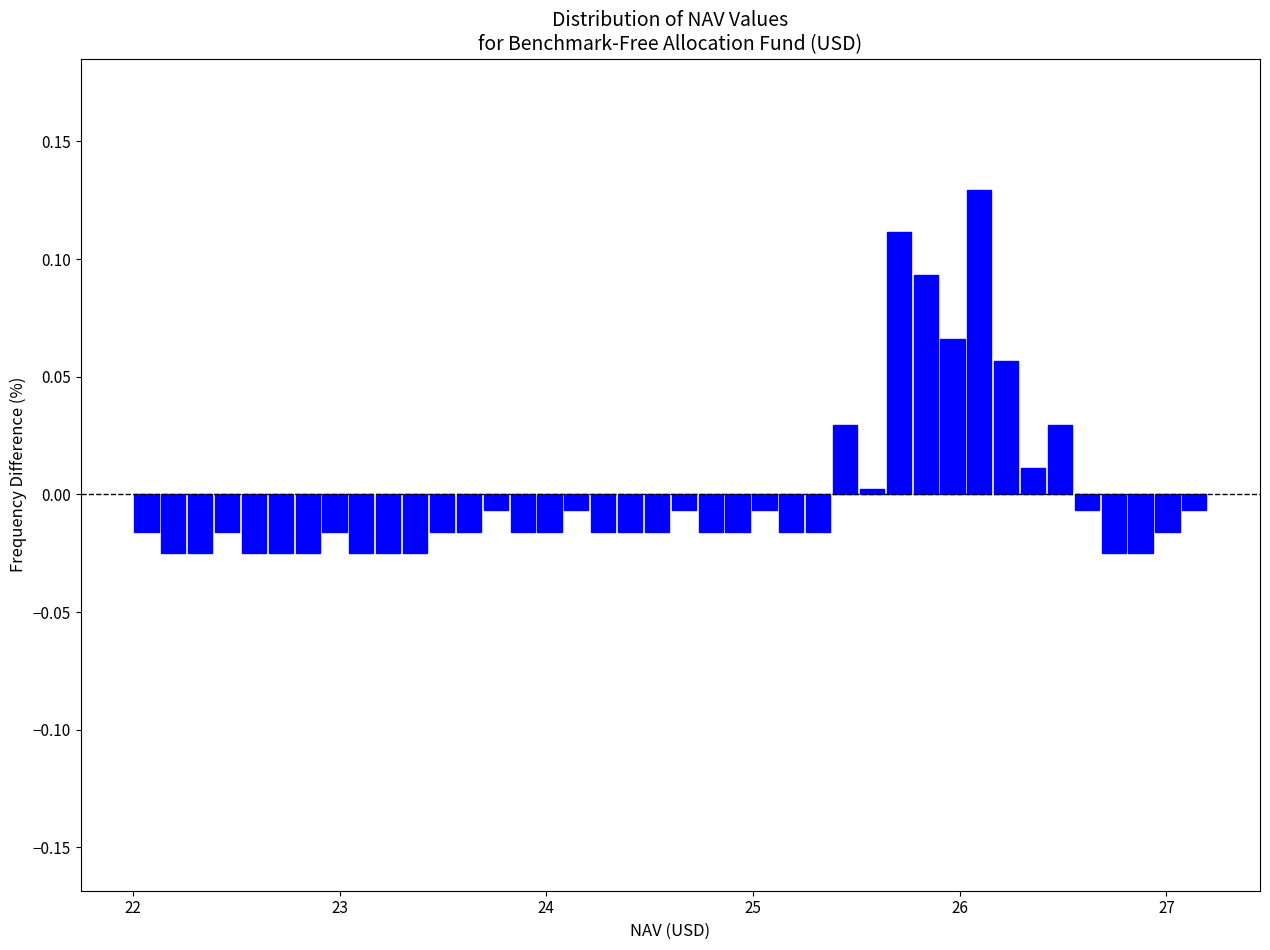

Around what value on the x-axis is the tallest bar? Give the approximate position of its centre, as read against the axis.

26.1